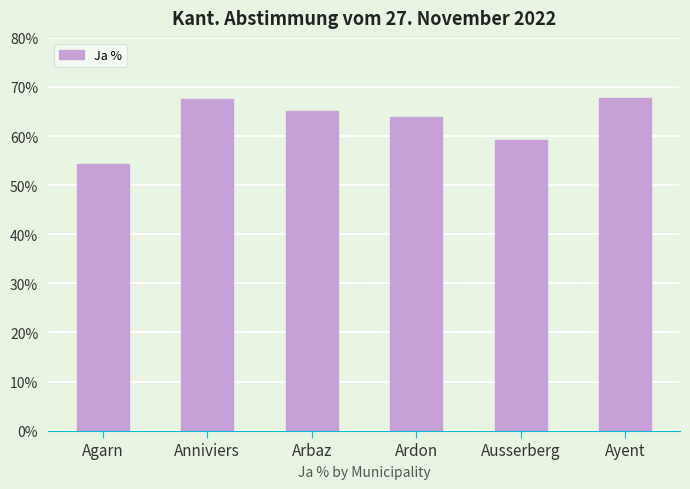

How many bars are there in total?

6